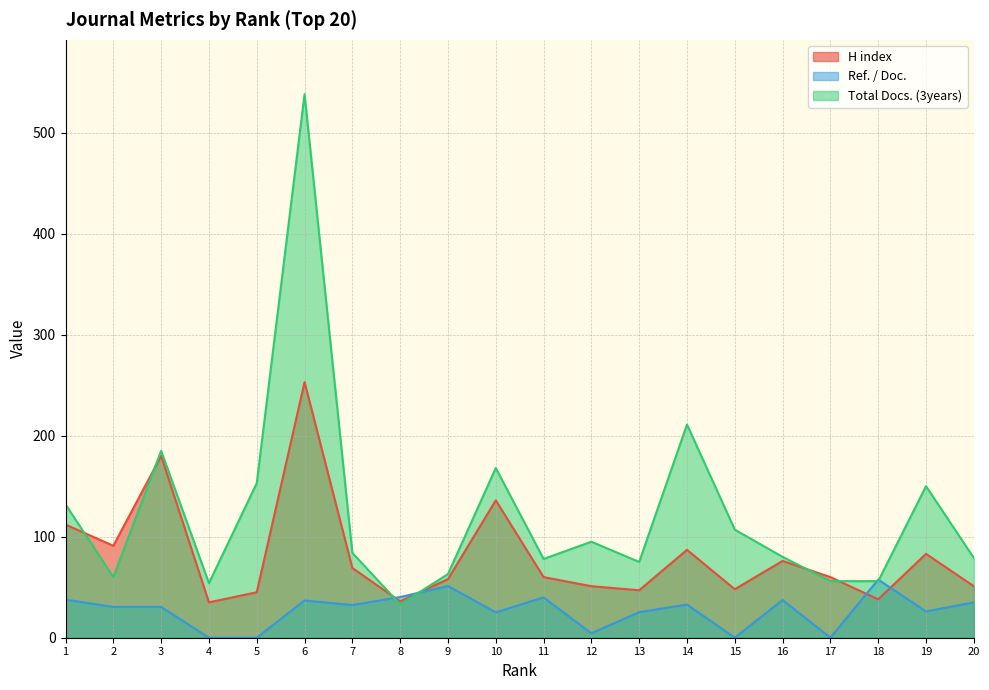

How many data points in Ref. / Doc. are less than 32?

10